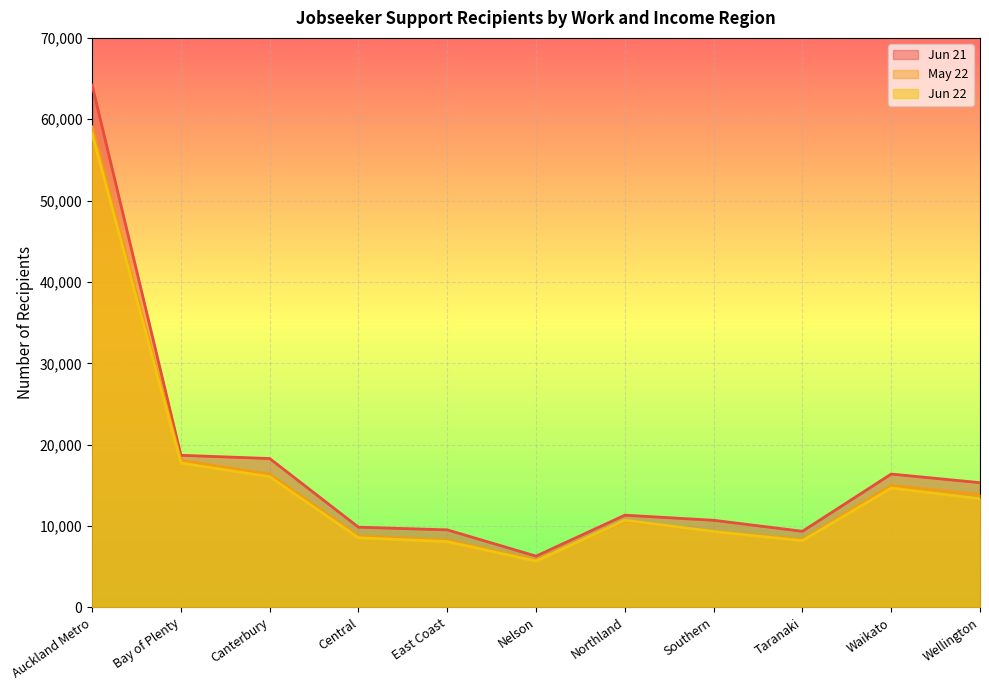

What are all the series names shown in the legend?

Jun 21, May 22, Jun 22